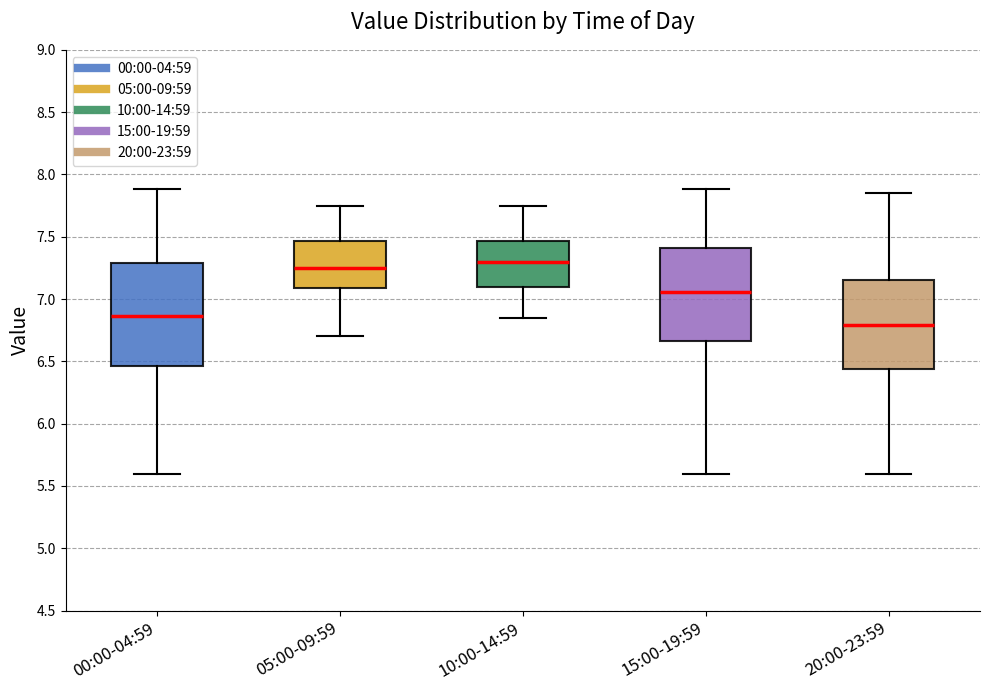

Which box is the tallest, from its lower edge to its upper edge?

00:00-04:59